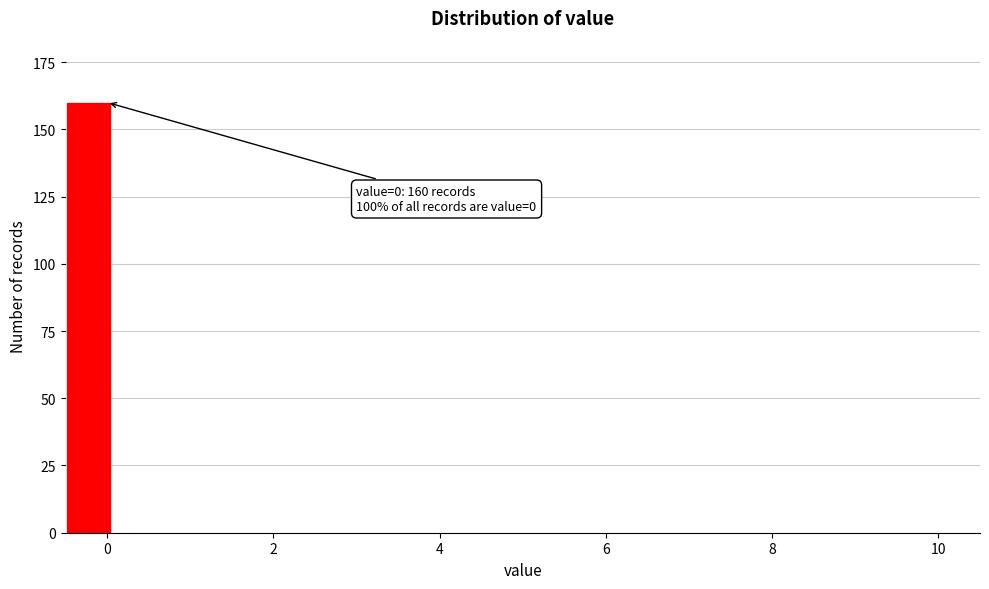

Read against the x-axis, roughly where is the centre of the tallest bar?

-0.2